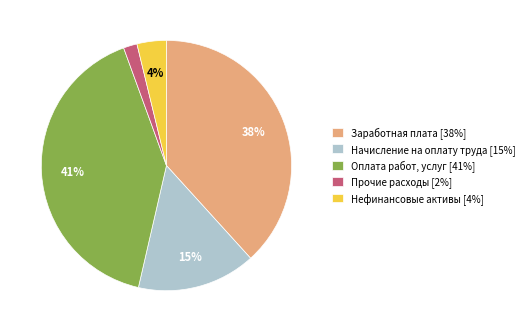

True or false: Нефинансовые активы [4%] accounts for 10% of the total.

False